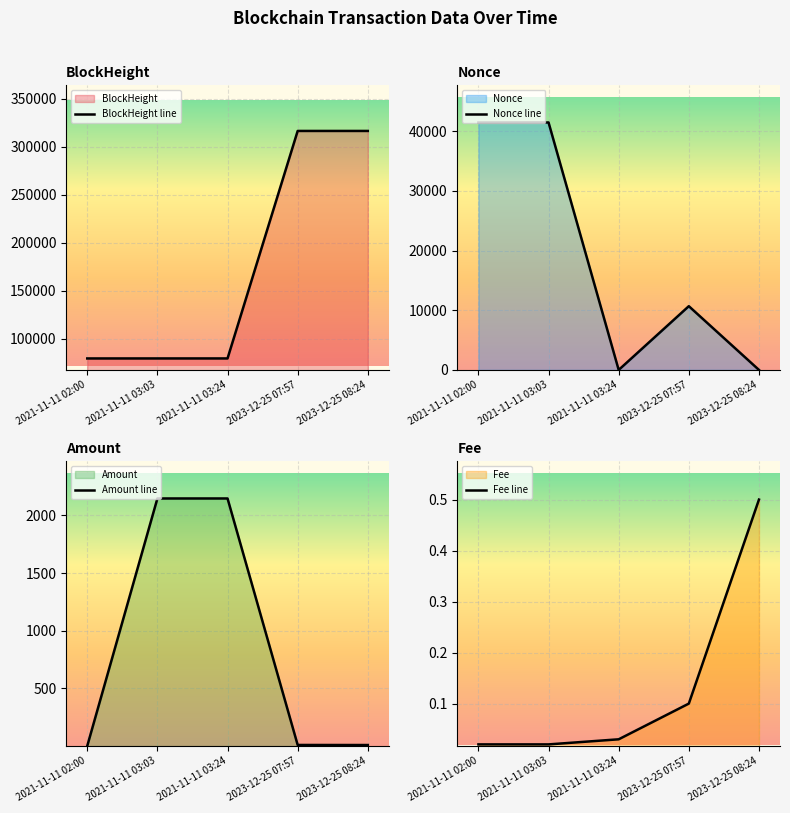

What value does the Fee line series have at 2023-12-25 08:24?

0.5